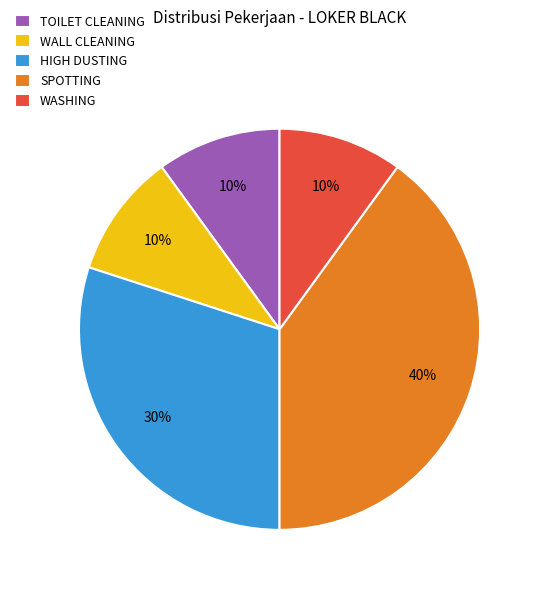

Approximately how many times larger is the value at SPOTTING compared to HIGH DUSTING?

1.3